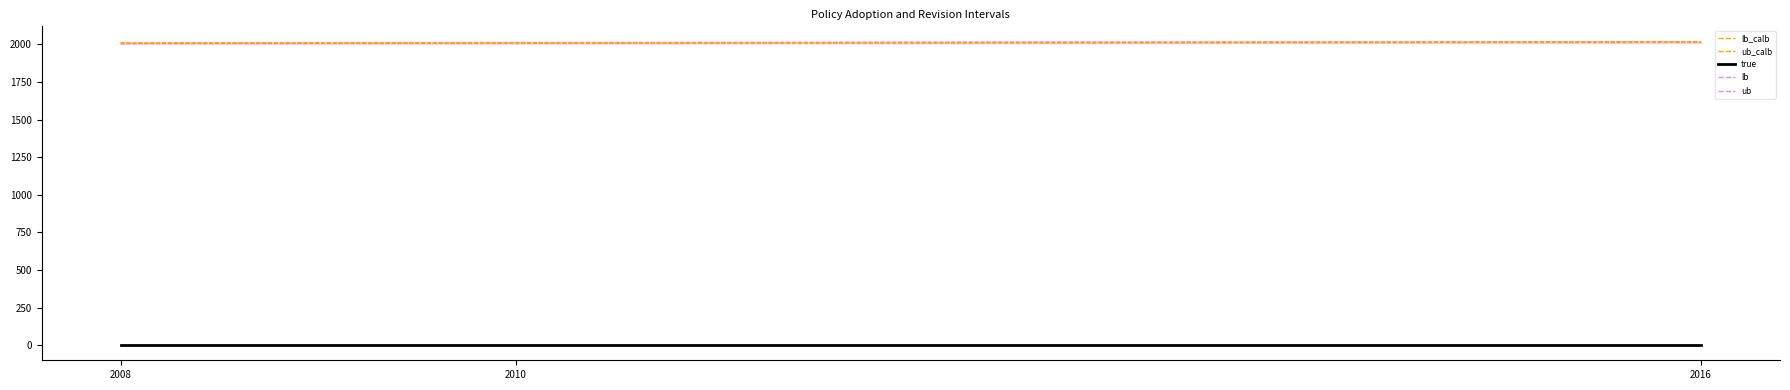

Reading right to left, transcribe all the data shown in this chart.

lb_line: 2016=2012.5	2010=2006.5	2008=2004.5
ub_line: 2016=2019.5	2010=2013.5	2008=2011.5
lb_calb_line: 2016=2014.5	2010=2008.5	2008=2006.5
ub_calb_line: 2016=2017.5	2010=2011.5	2008=2009.5
true: 2016=0.0	2010=0.0	2008=0.0